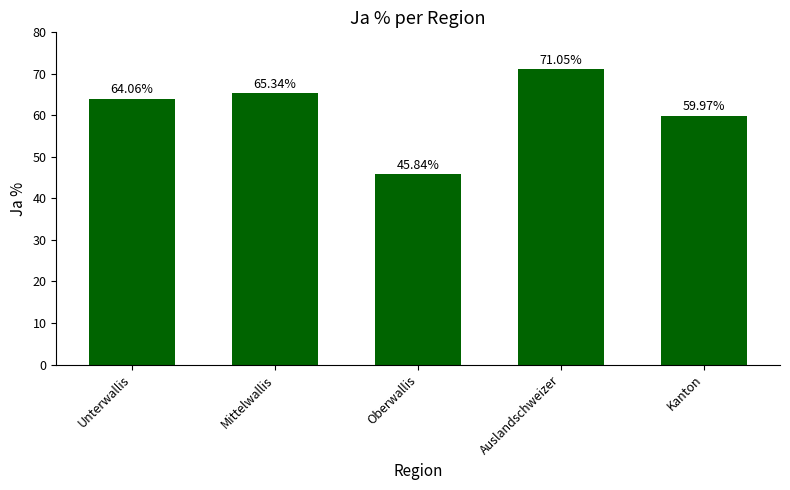

List the labels in order of value, smallest first.

Oberwallis, Kanton, Unterwallis, Mittelwallis, Auslandschweizer